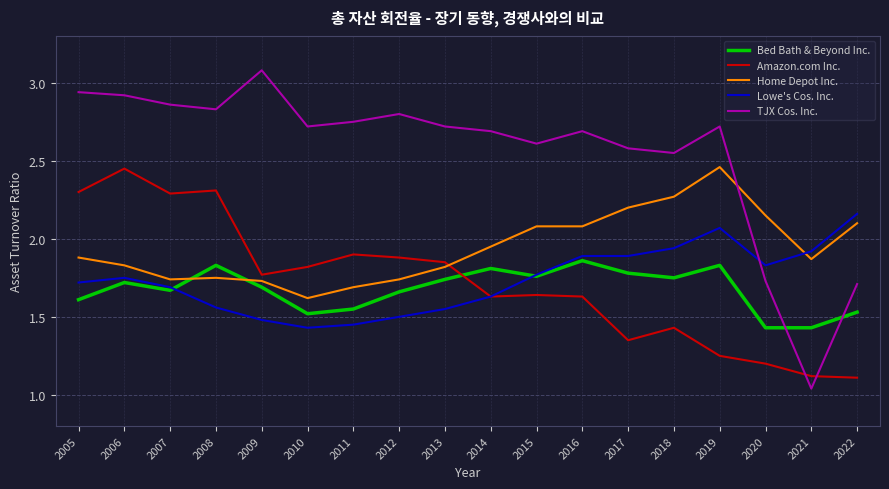

Which series has the largest total across all categories?

TJX Cos. Inc.